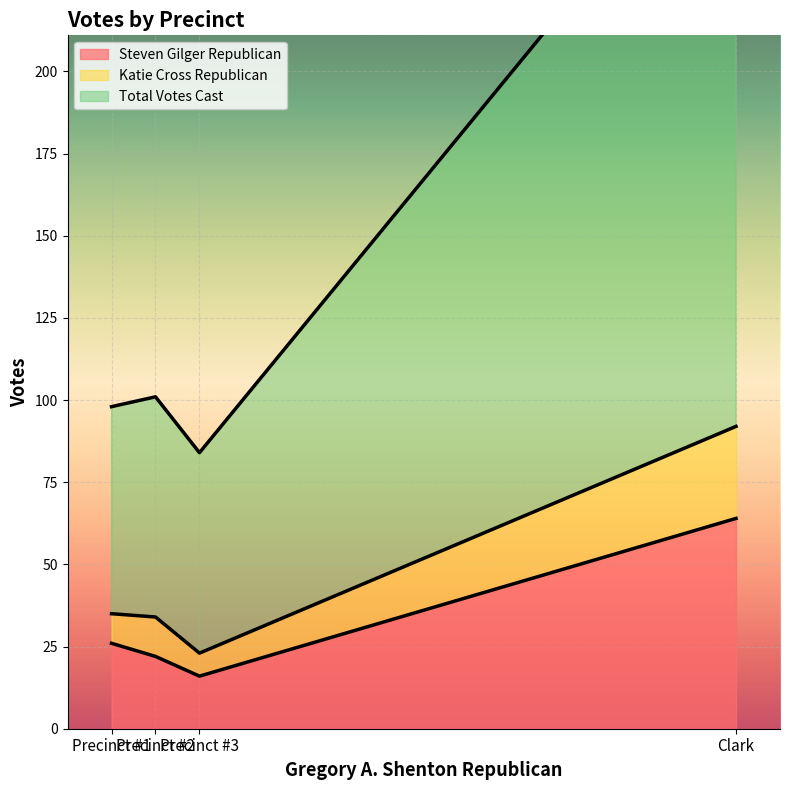

Where does the Katie Cross Republican series first go above 35?

Clark